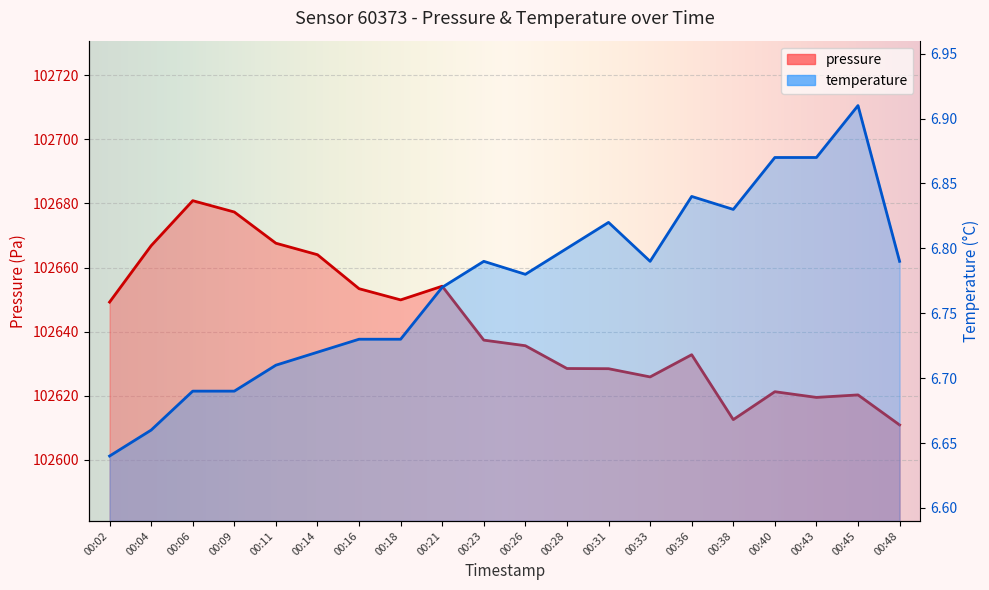

At which label is pressure closest to 102645?

00:02